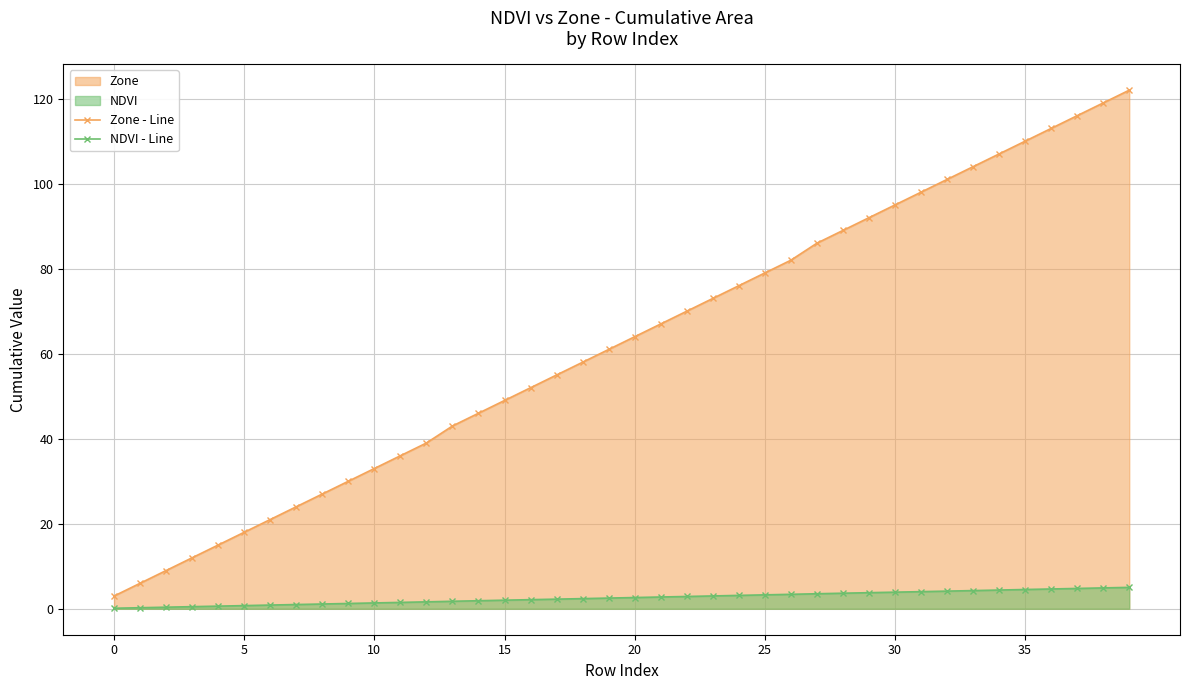

Which has a higher value, 31 or 0?

31